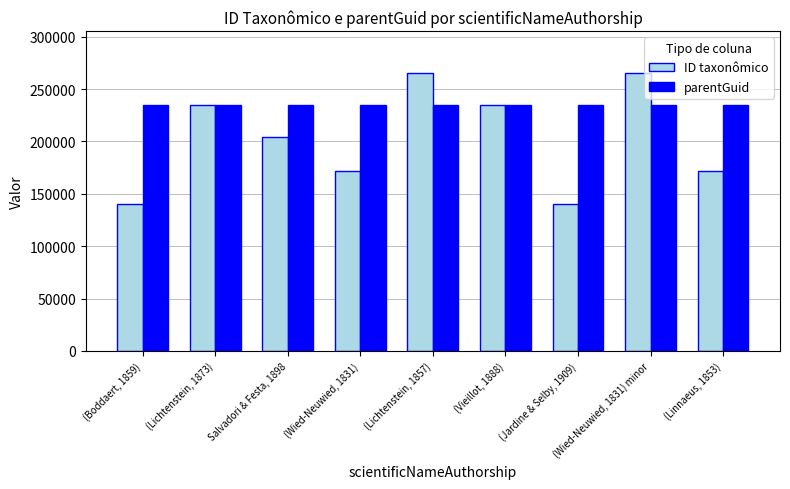

How many bars are there in each group?

2